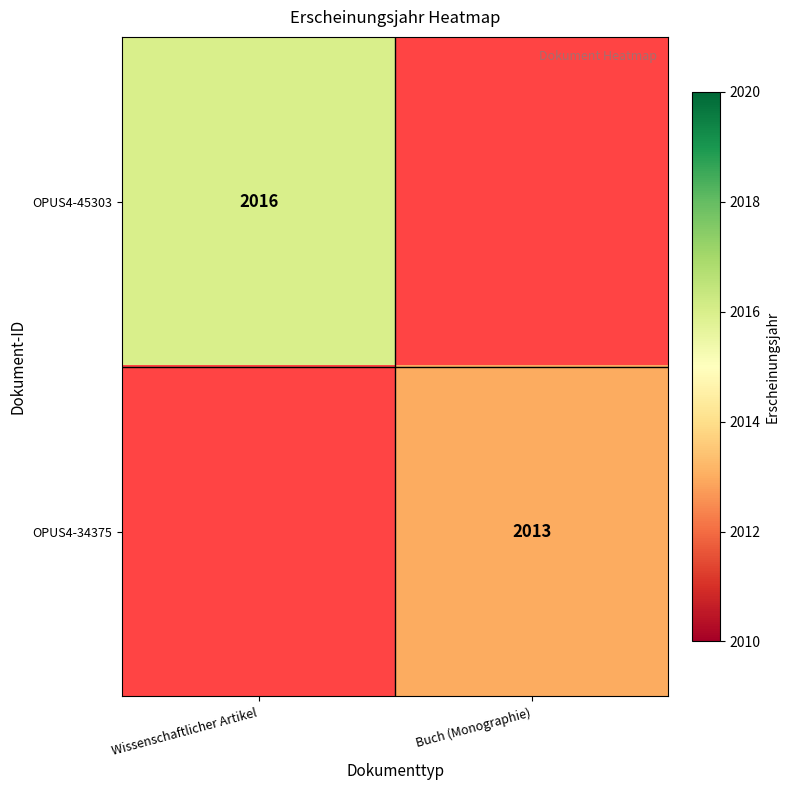

The value of OPUS4-34375 at Buch (Monographie) is 654. True or false?

False